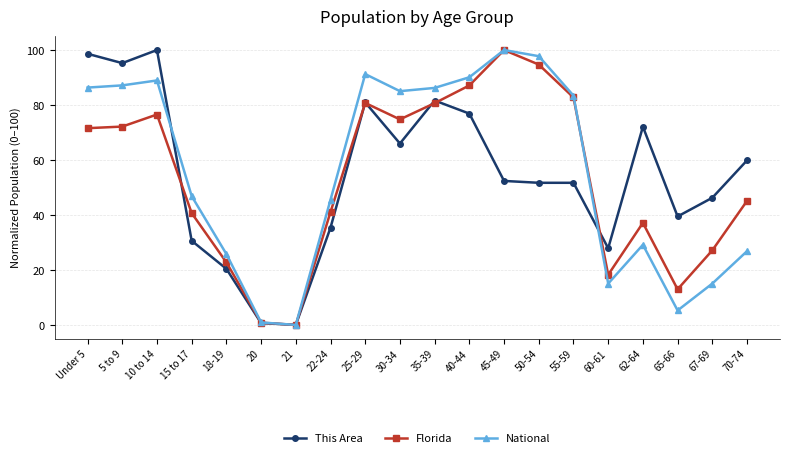

How many interior local peaks does the Florida series have?

4